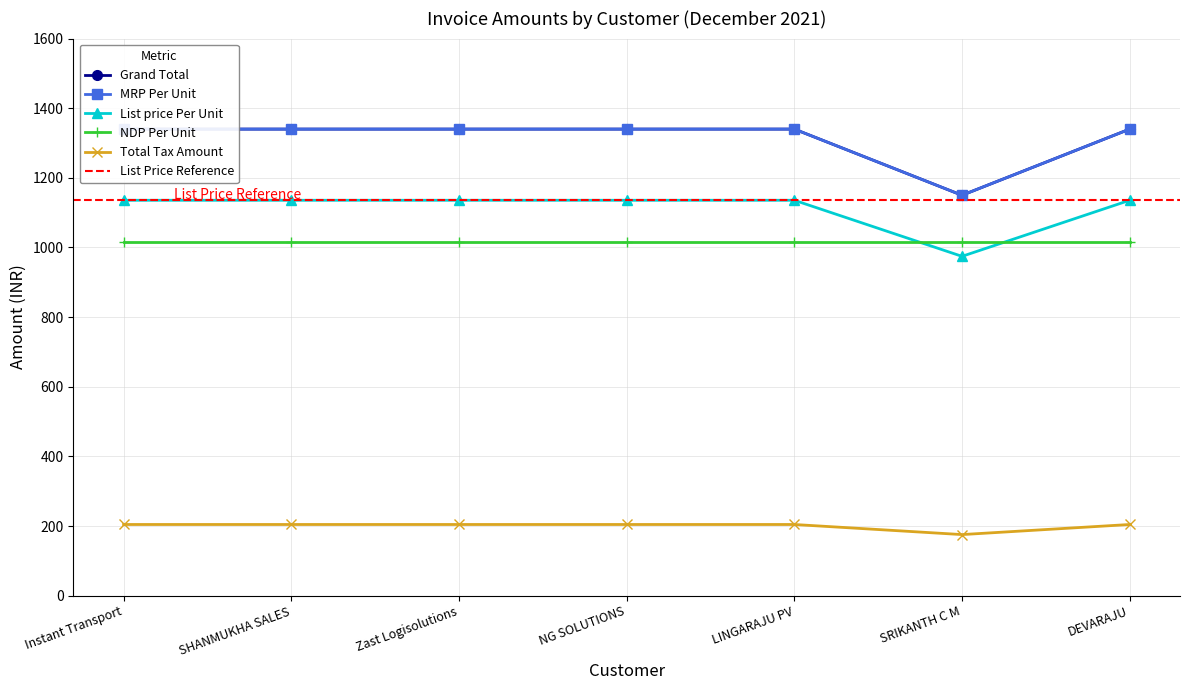

What is the value of the Grand Total point at the 6th from the left?

1150.0